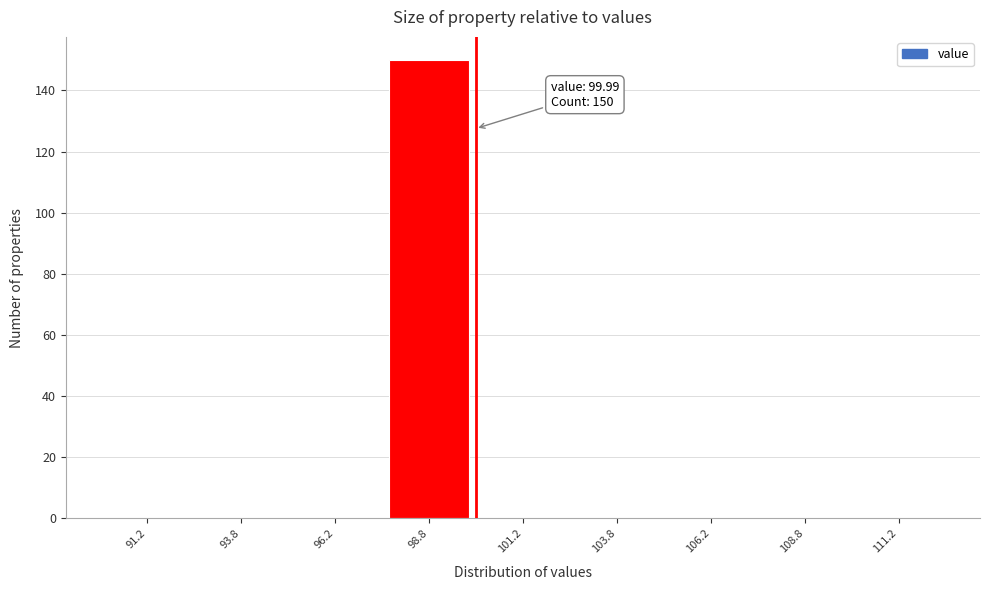

Over which range of the x-axis is the bar tallest?

97.5 to 100.0